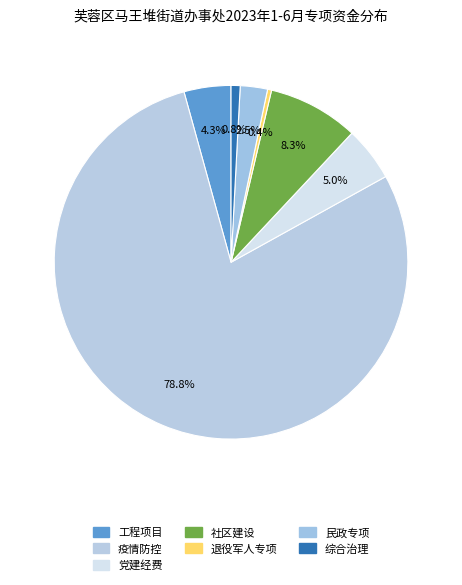

Is there a majority slice in this chart?

Yes